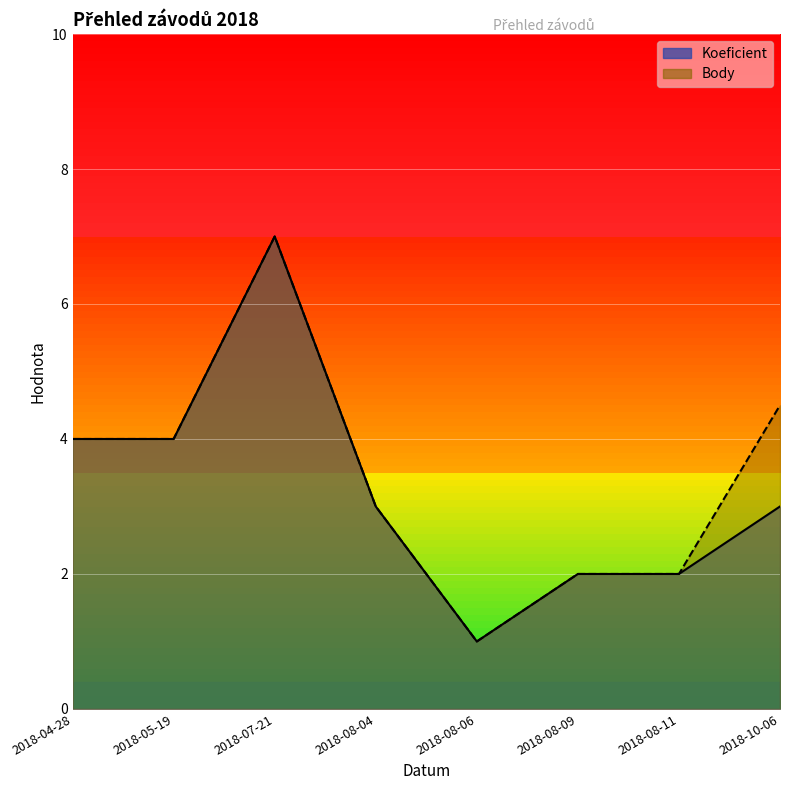

Where is Koeficient nearest to the value 4?

2018-04-28